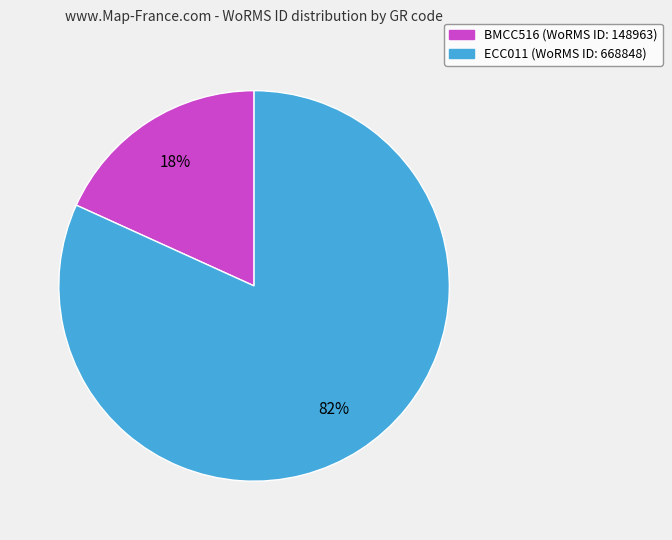

The BMCC516 slice represents 18% of the pie. True or false?

True